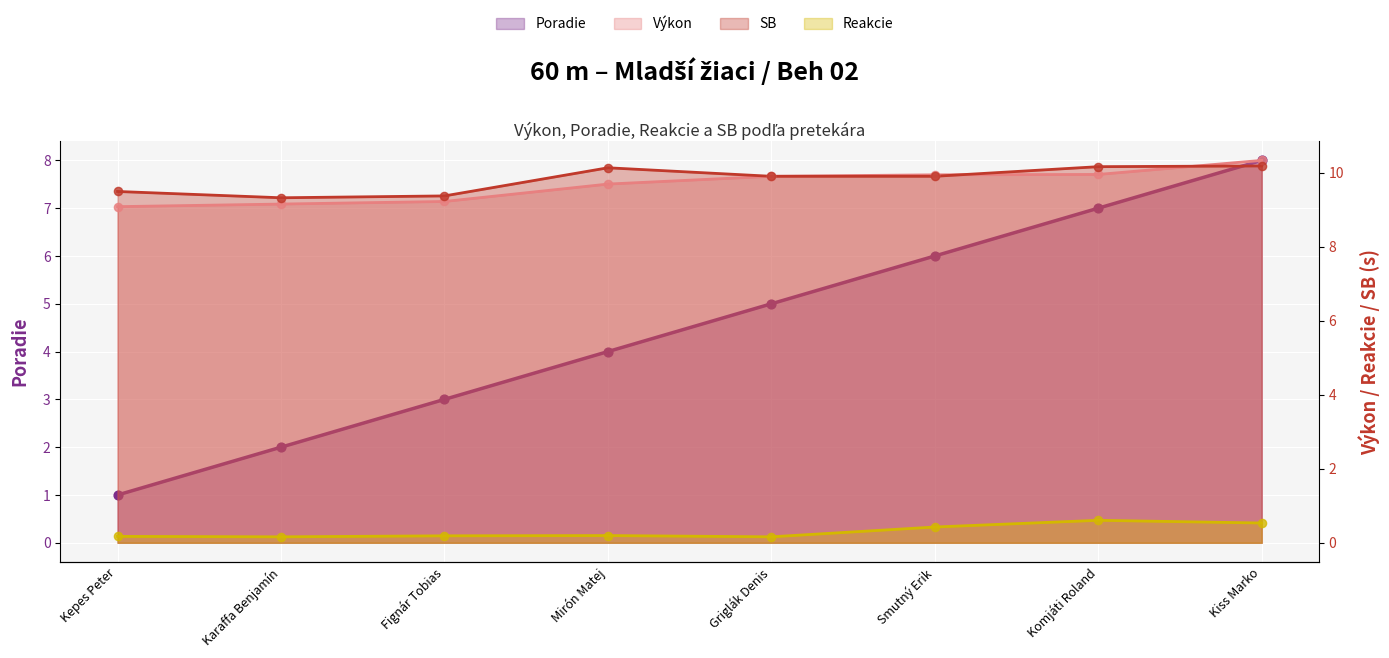

Which series contains the lowest Y value?

Reakcie